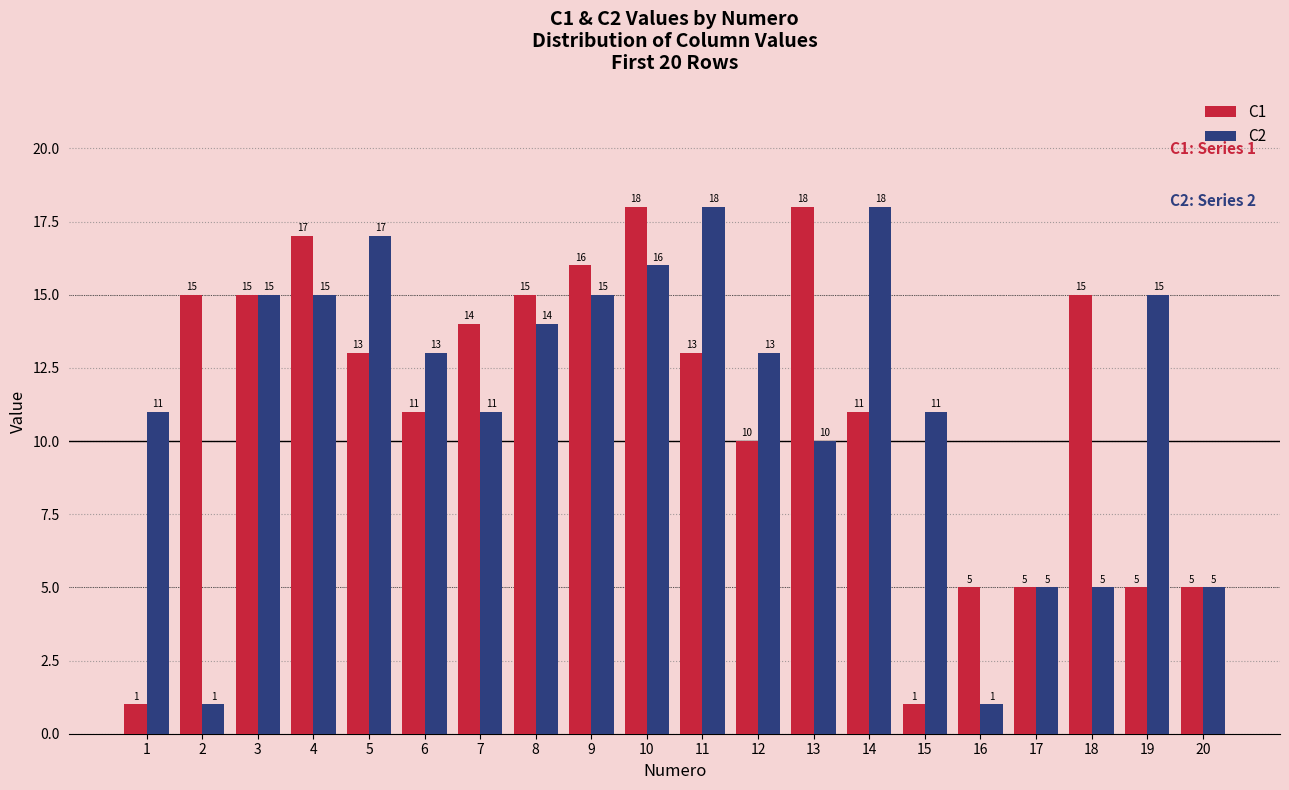

Reading left to right, extract all data points from this chart.

C1: 1=1	2=15	3=15	4=17	5=13	6=11	7=14	8=15	9=16	10=18	11=13	12=10	13=18	14=11	15=1	16=5	17=5	18=15	19=5	20=5
C2: 1=11	2=1	3=15	4=15	5=17	6=13	7=11	8=14	9=15	10=16	11=18	12=13	13=10	14=18	15=11	16=1	17=5	18=5	19=15	20=5